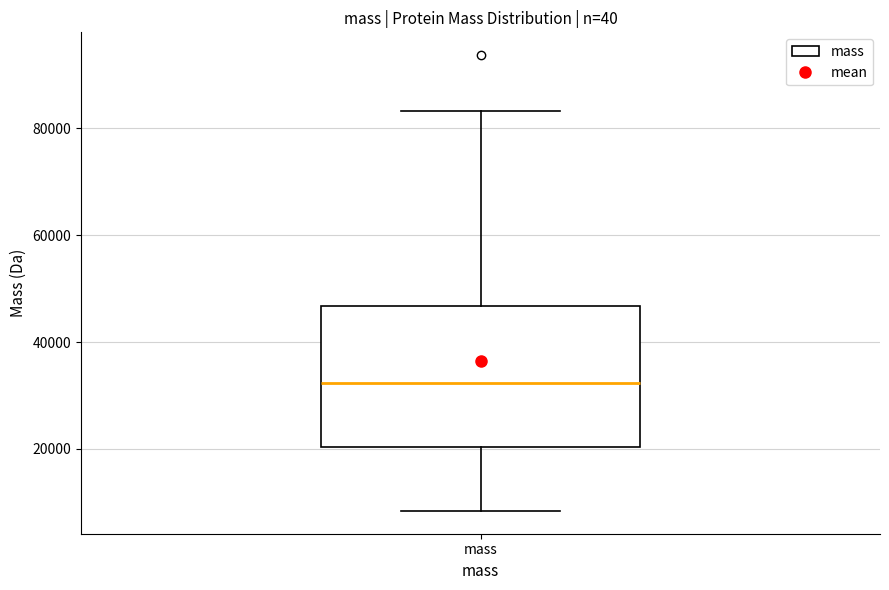

Where is the upper edge of the box for mass on the y-axis? The values are not printed on the chart, so give them approximately, as read against the axis.

46000